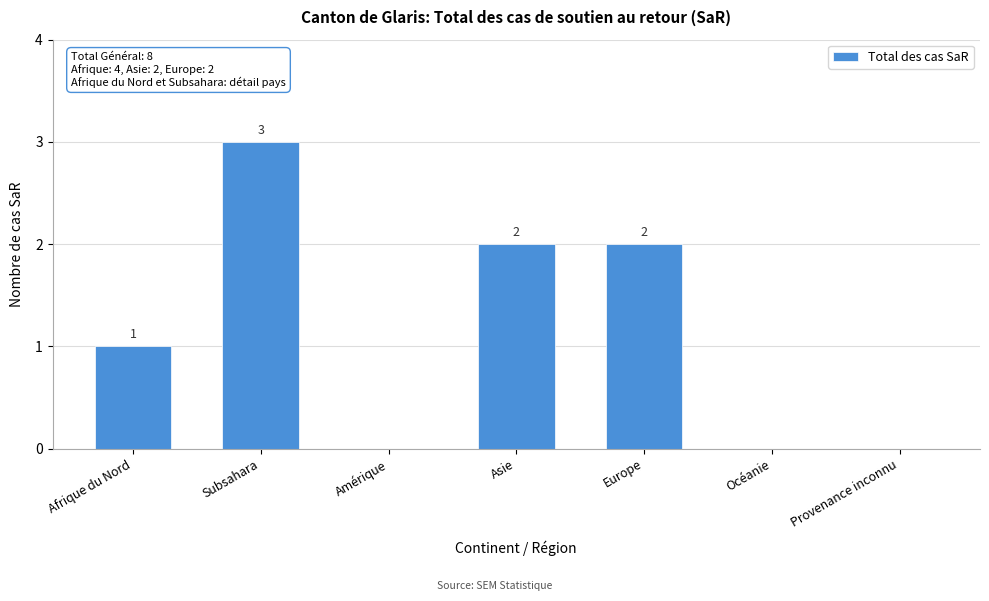

What is the sum of all values?

8